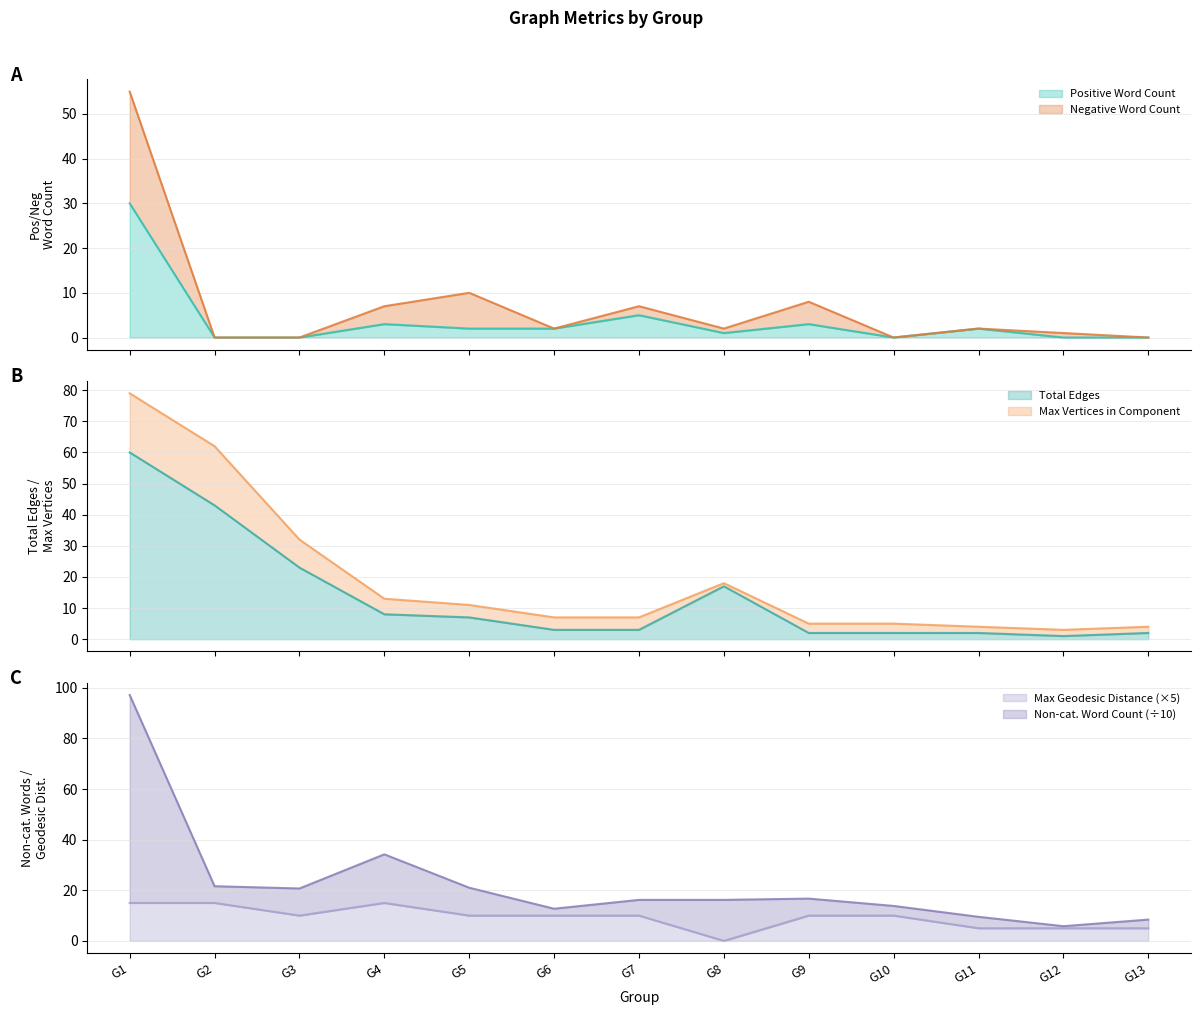

At which label does Maximum Geodesic Distance reach its peak?

G1